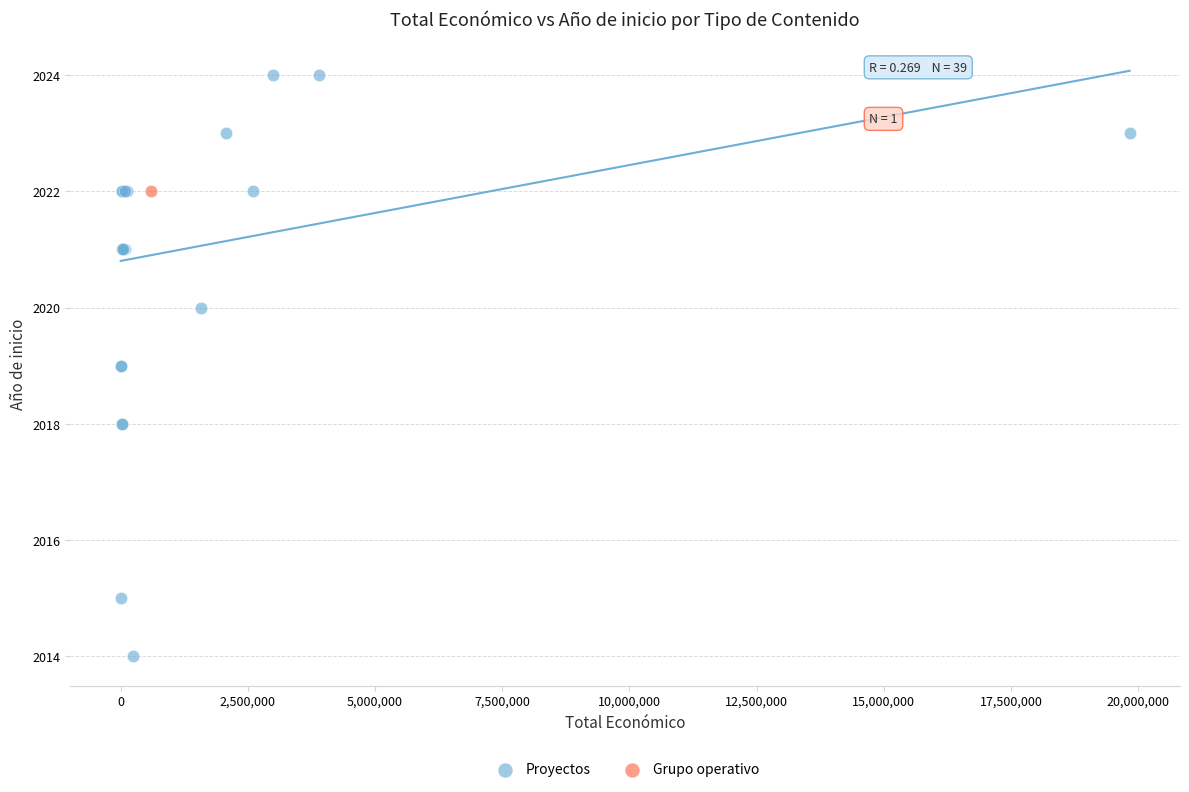

What are all the series names shown in the legend?

Proyectos, Grupo operativo